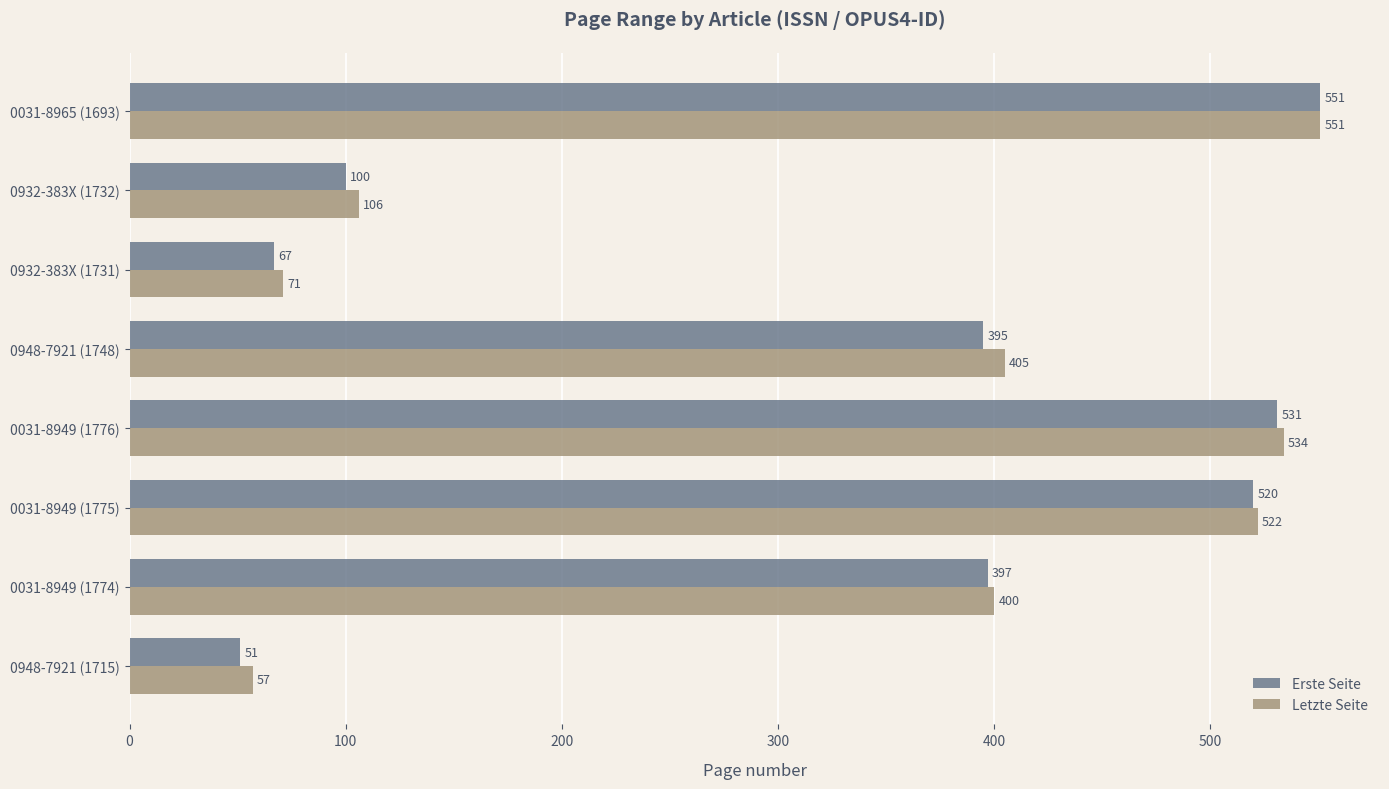

Which category has the highest value across all series?

0031-8965 (1693)